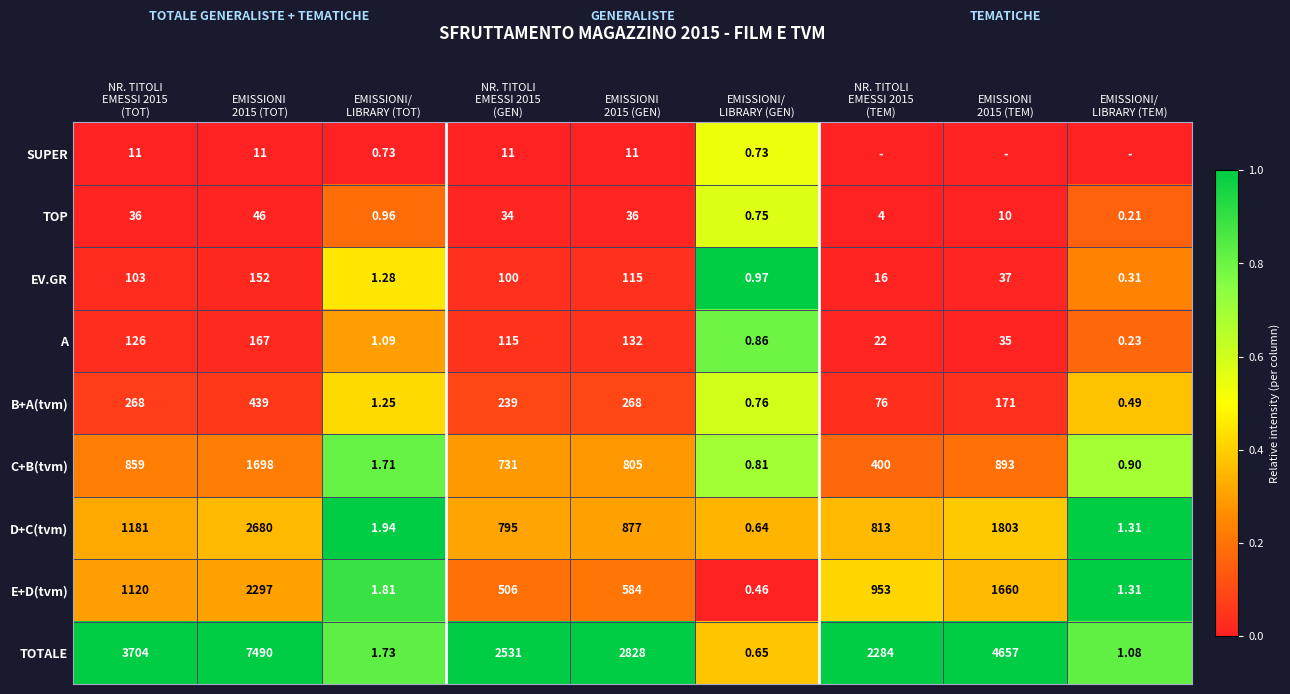

Is it true that D+C(tvm) equals 0.3 at EMISSIONI 2015 (GEN)?

True